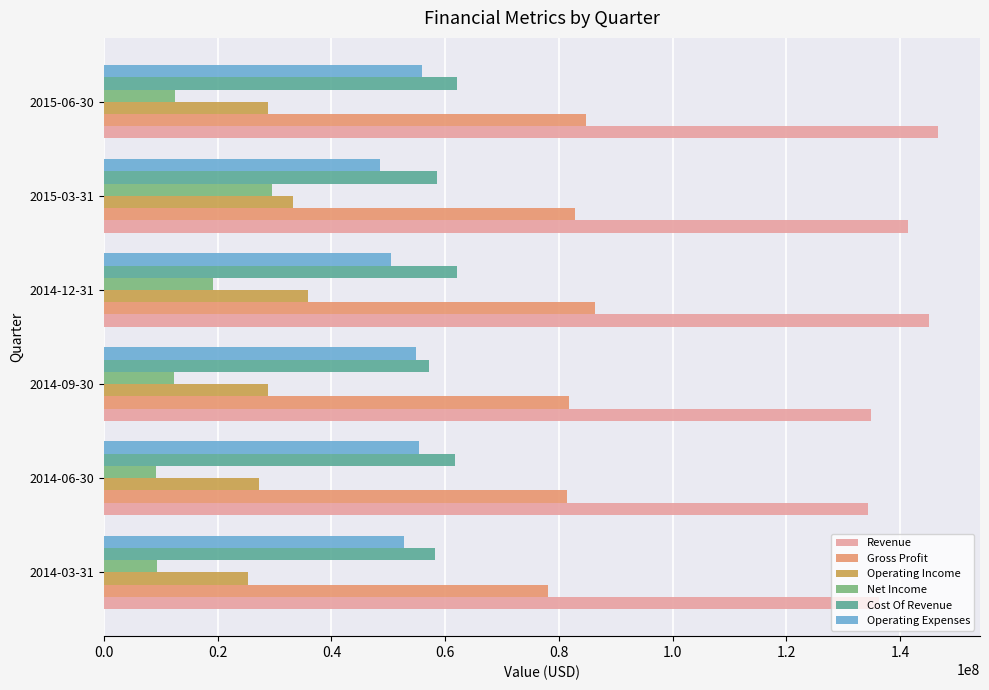

What is the average value of the Gross Profit series?

82532333